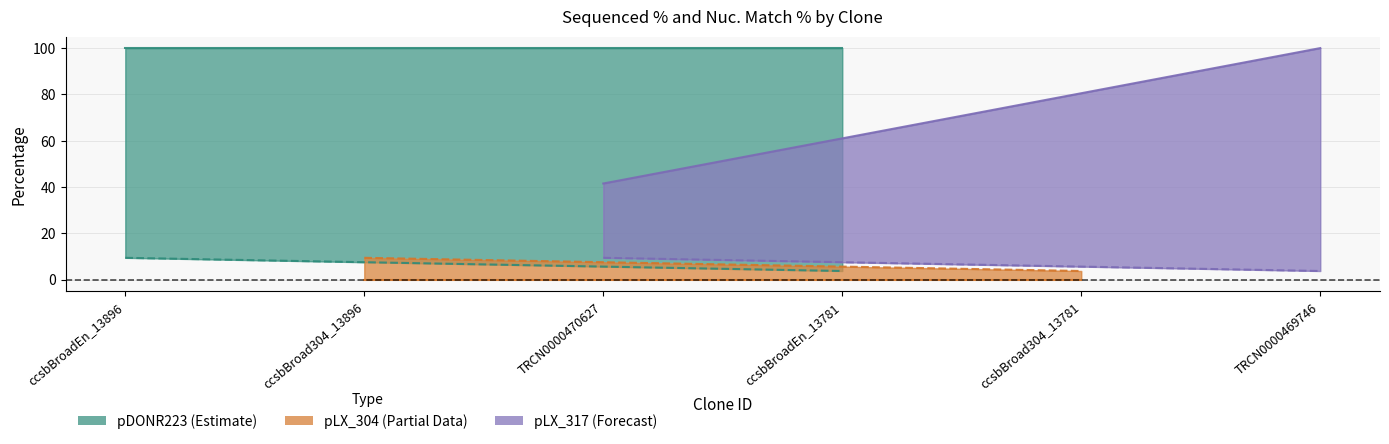

Rank the series at TRCN0000470627 from lowest to highest value.

Nuc. Match %, Sequenced %